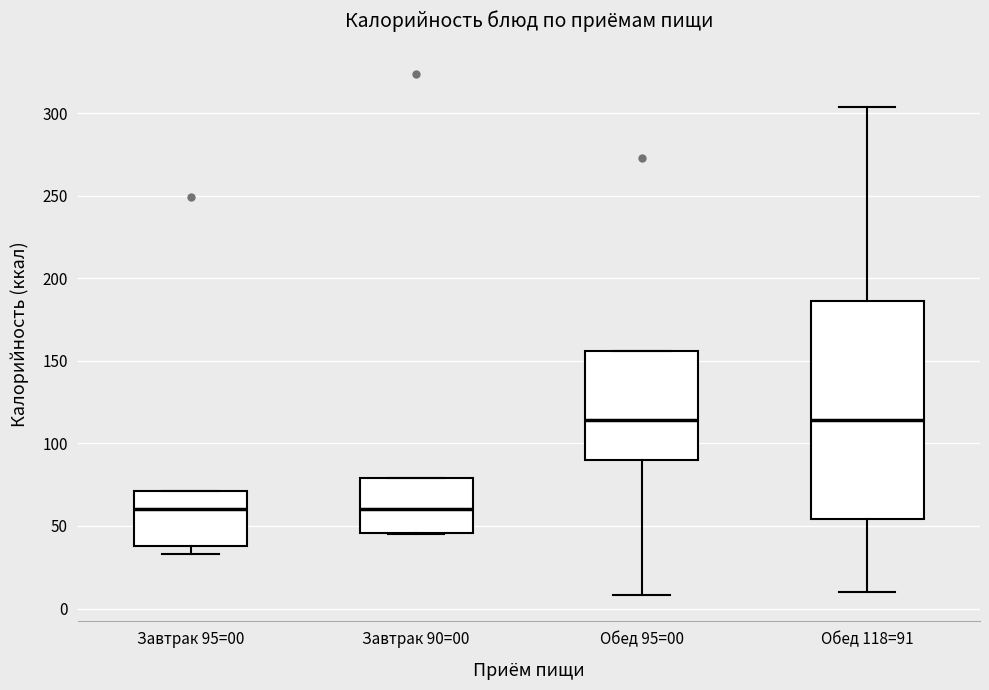

Reading left to right, transcribe this box plot: for each box, give where its median line is, the range the box spans, and where its two whiskers end, as read against the y-axis. The values are not printed on the chart, so give them approximately, as read against the axis.

Завтрак 95=00: median 60, box 40 to 70, whiskers 35 to 70
Завтрак 90=00: median 60, box 45 to 80, whiskers 45 to 80
Обед 95=00: median 115, box 90 to 155, whiskers 10 to 155
Обед 118=91: median 115, box 55 to 185, whiskers 10 to 305